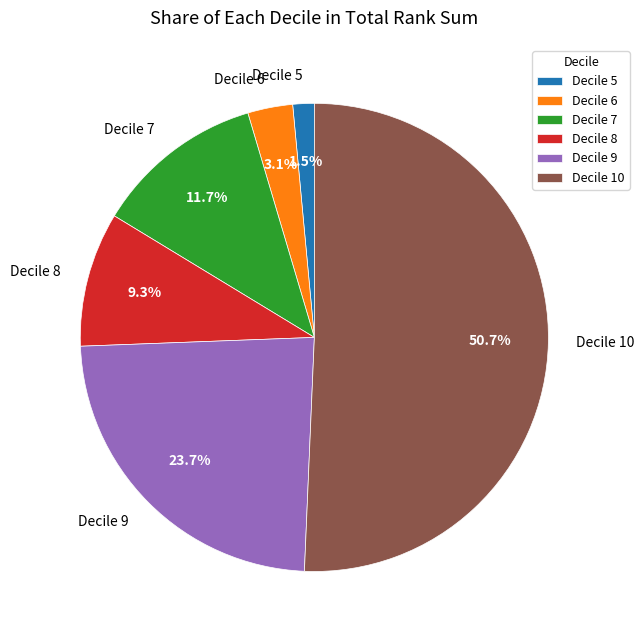

To the nearest percent, what is the difference between the largest and smallest slice percentages?

49%